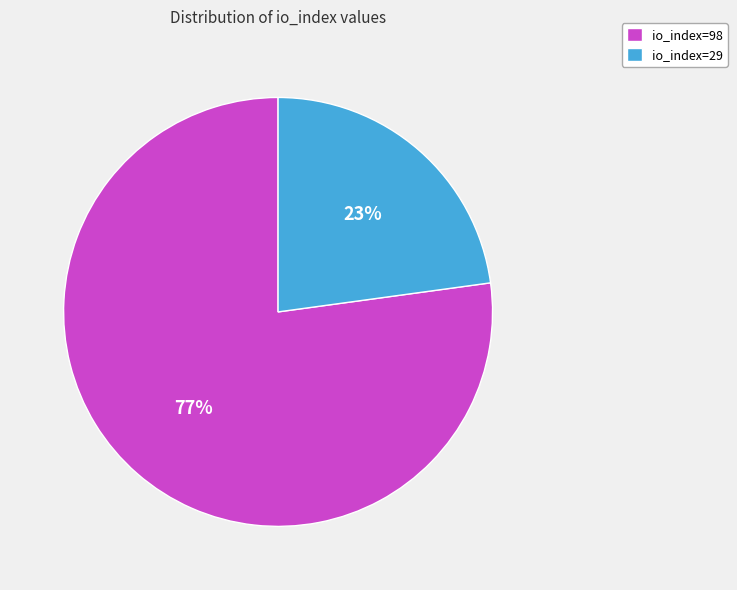

What is the majority slice?

io_index=98